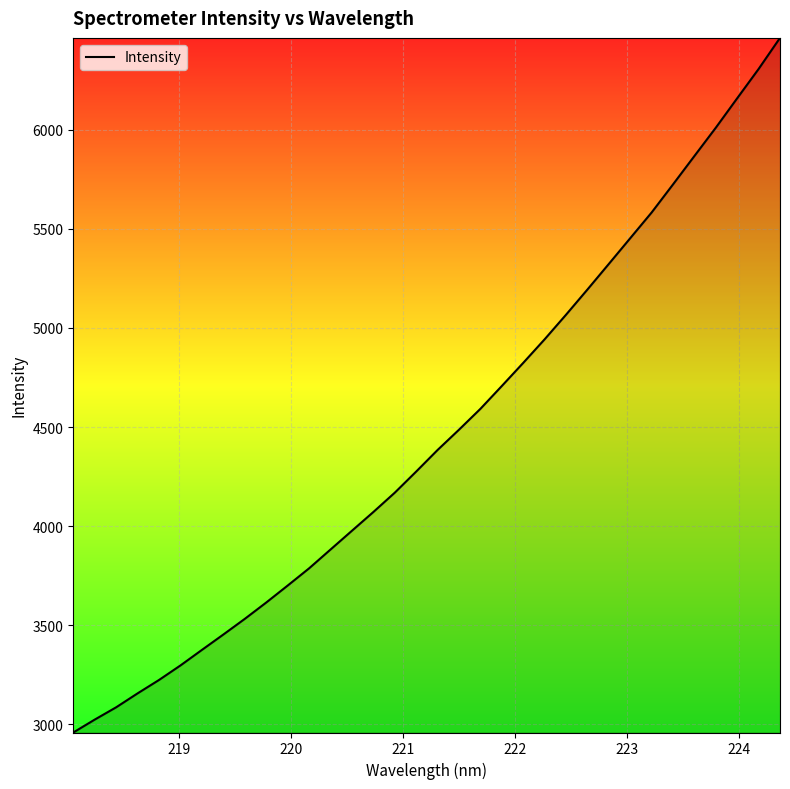

What is the minimum value shown in the chart?

2959.5